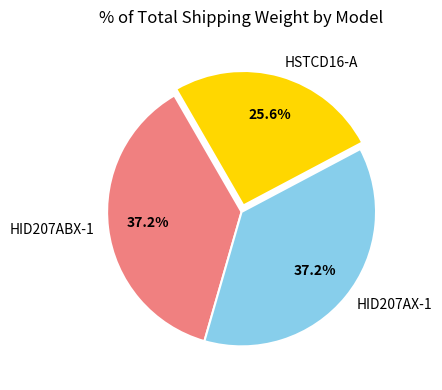

Approximately how many times larger is the value at HSTCD16-A compared to HID207AX-1?

0.7